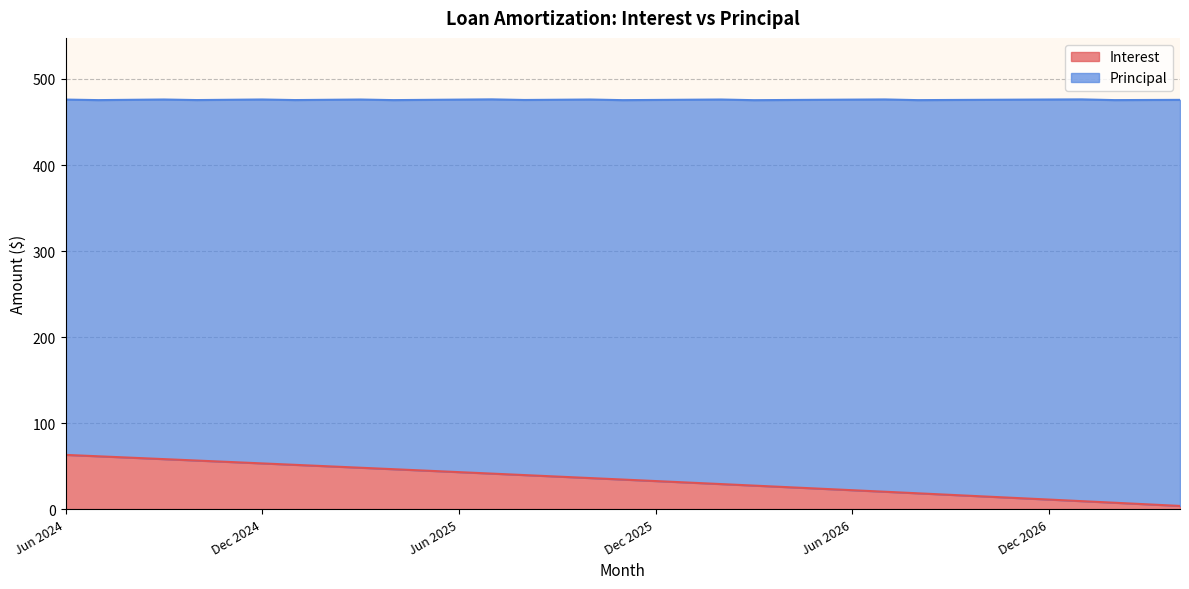

What is the label of the 27th point from the left?

Aug 2026